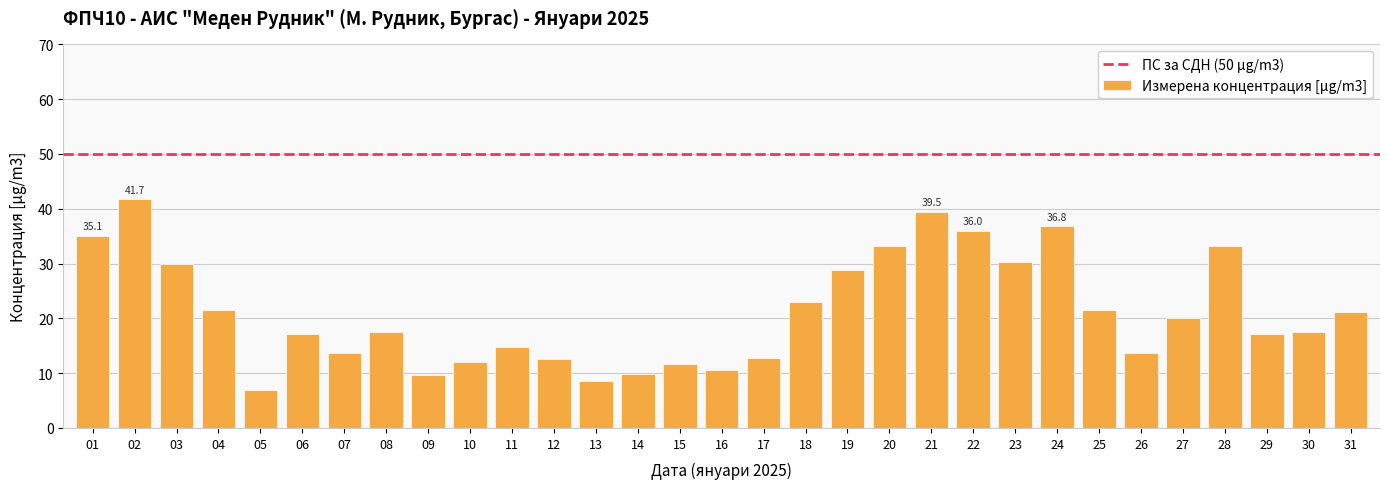

Does the chart contain stacked bars?

No